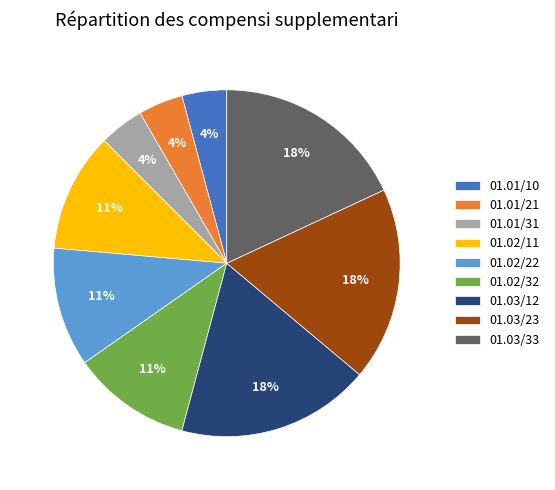

Approximately how many times larger is the value at 01.01/21 compared to 01.02/22?

0.4